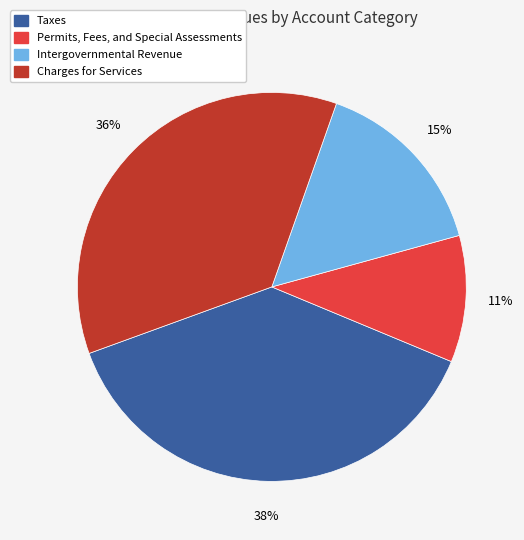

Is the sum of Taxes and Intergovernmental Revenue greater than half?

Yes